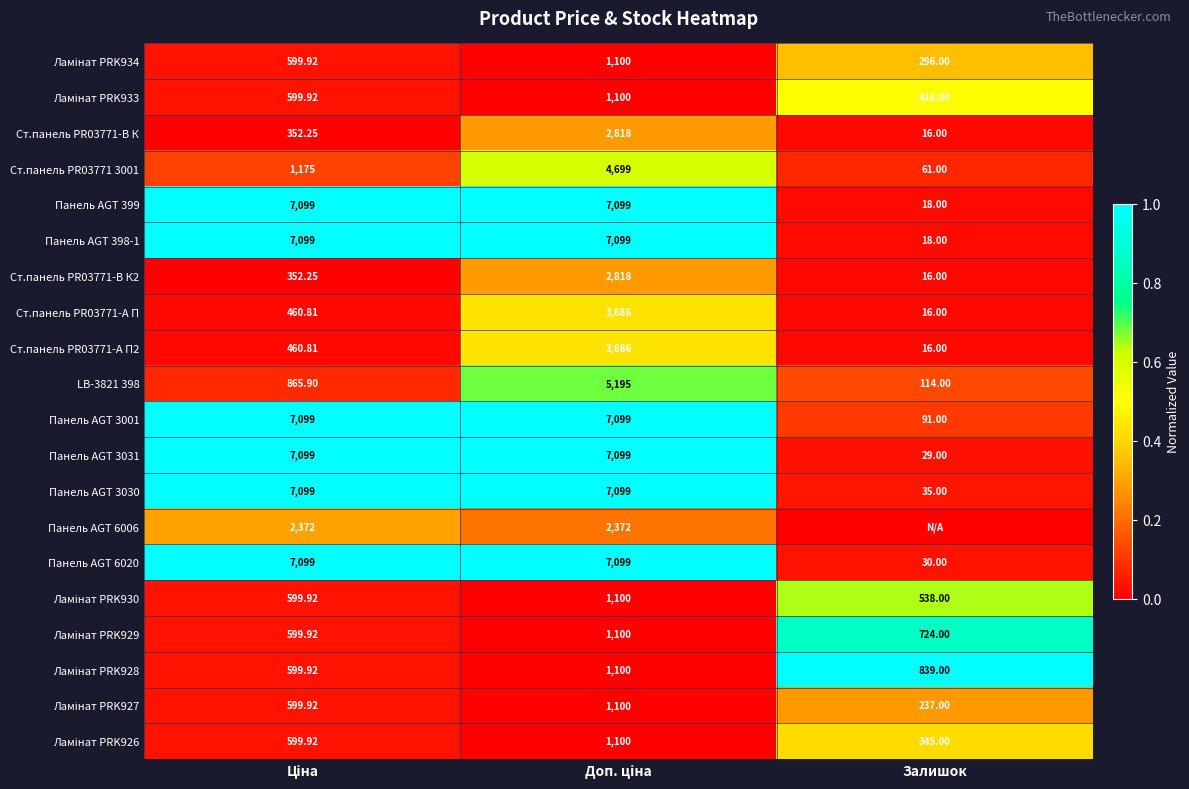

At which label does Ст.панель PR03771-А П reach its minimum?

Залишок